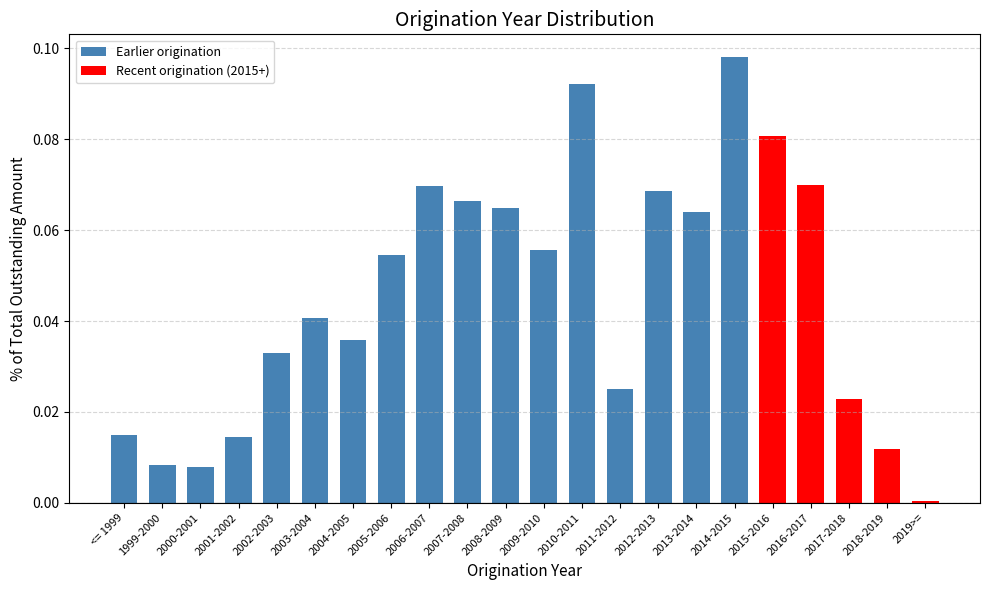

Is it true that the value at 2001-2002 is 0.0?

True